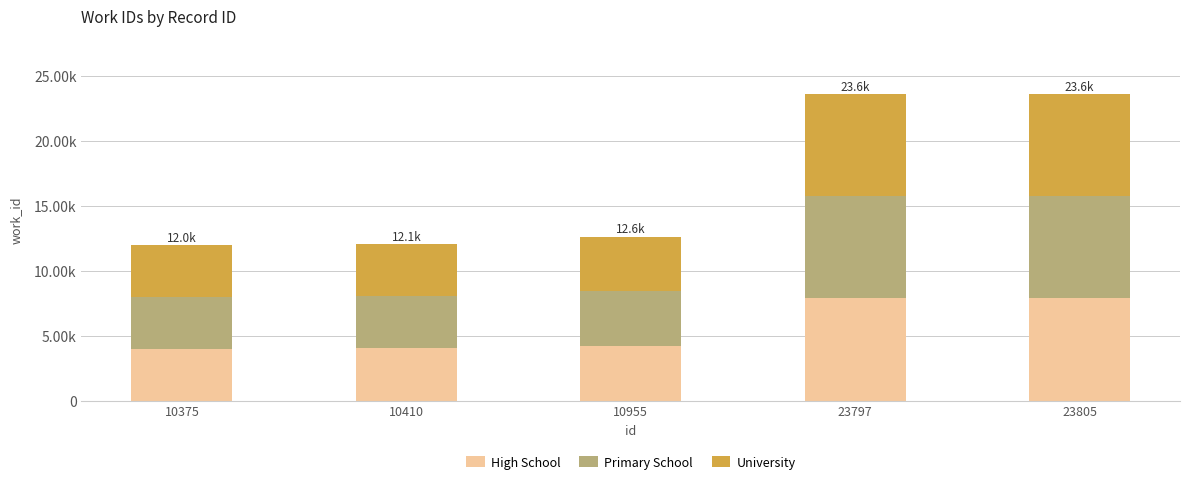

What is the difference between the maximum and second lowest values in the University series?

3852